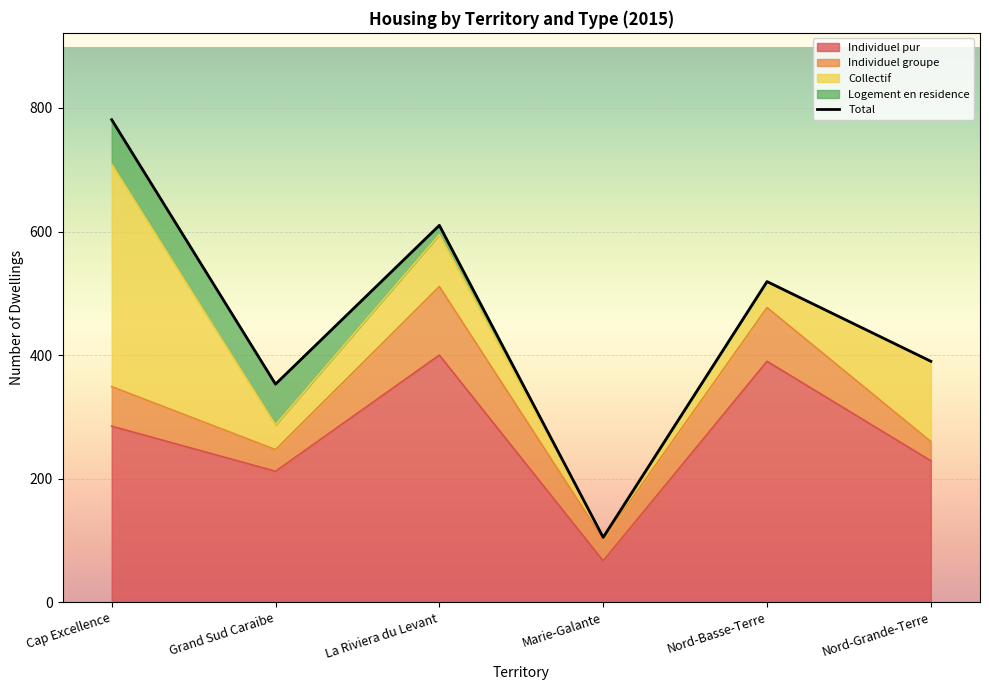

Reading left to right, what are all the values shown in this chart?

Individuel pur: 285	212	400	67	390	229
Individuel groupe: 64	35	111	35	87	31
Collectif: 360	40	84	3	42	130
Logement en residence: 72	66	15	0	0	0
Total: 781	353	610	105	519	390